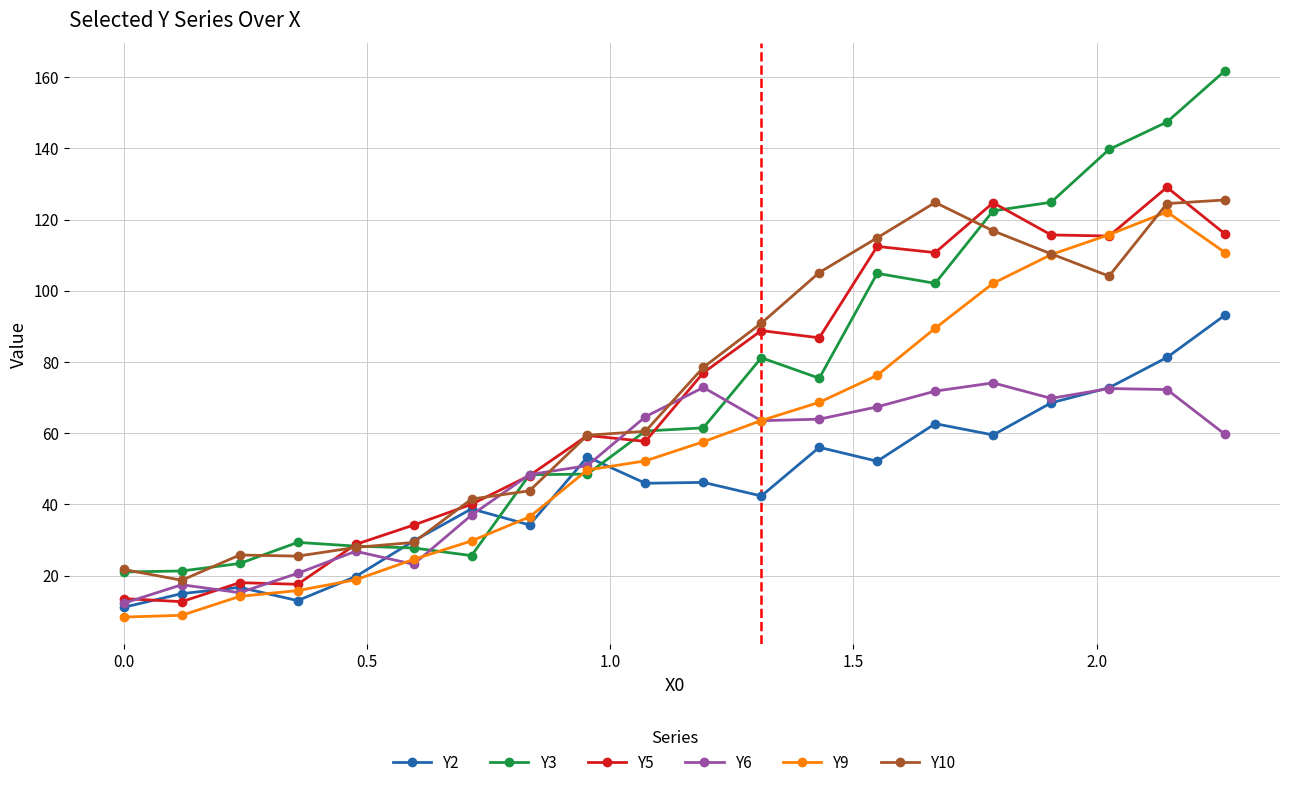

Rank the series by their maximum value, from highest to lowest.

Y3, Y5, Y10, Y9, Y2, Y6